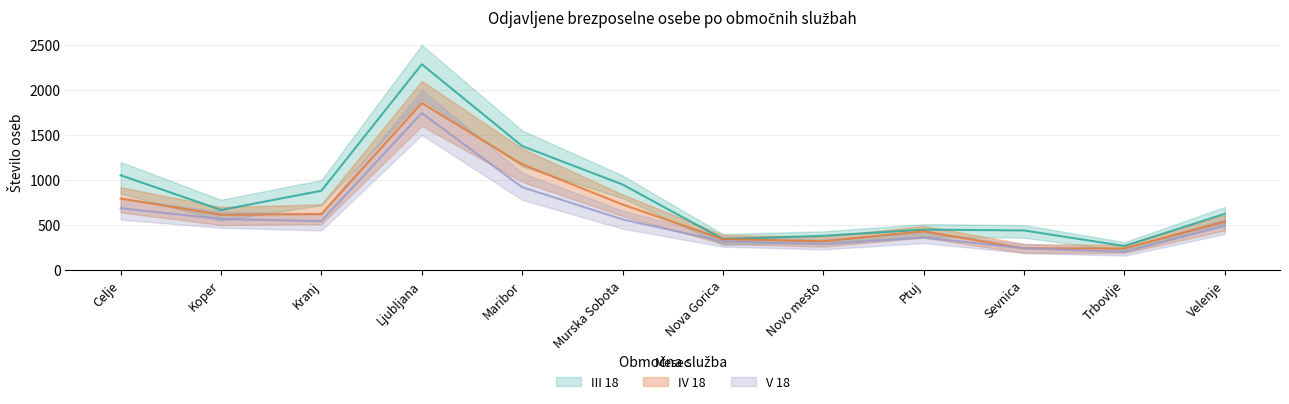

Is the value of IV 18 at Sevnica greater than the value of III 18 at Trbovlje?

No